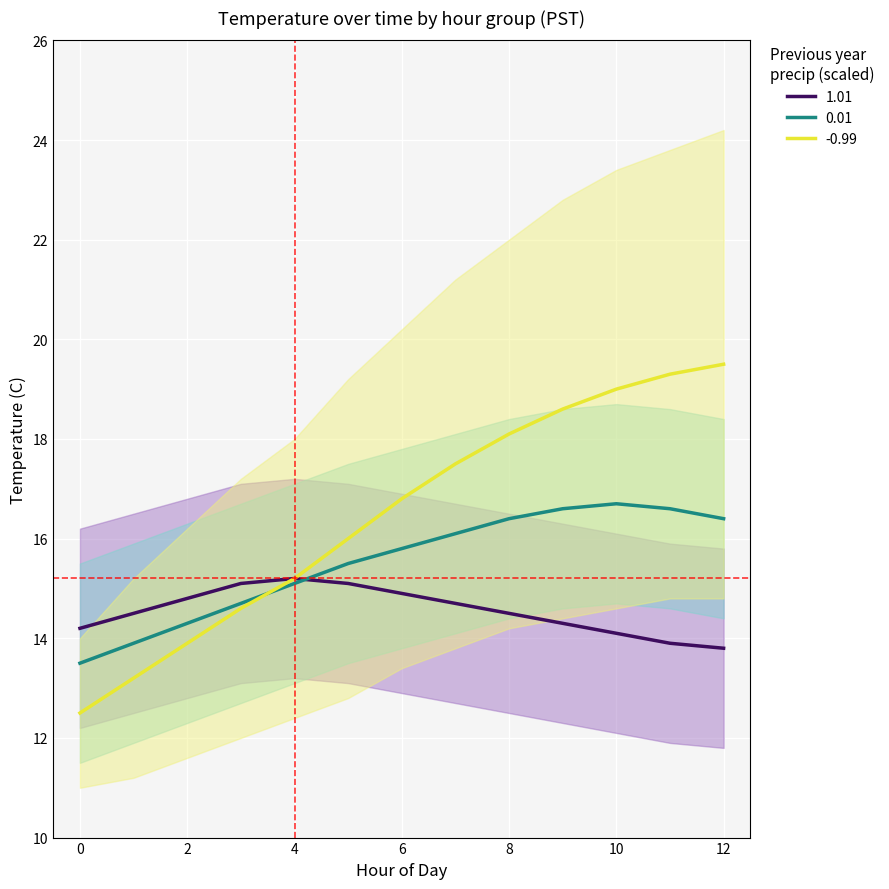

What value does the 1.01 series have at 7?

14.7